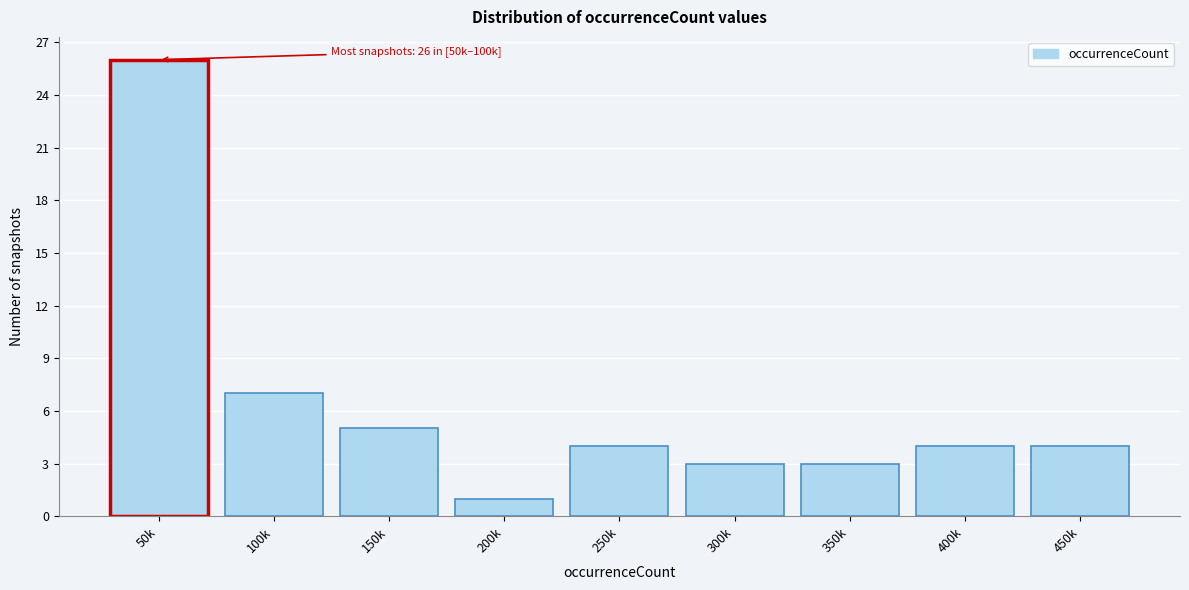

Reading left to right, transcribe all the data shown in this chart.

26	7	5	1	4	3	3	4	4